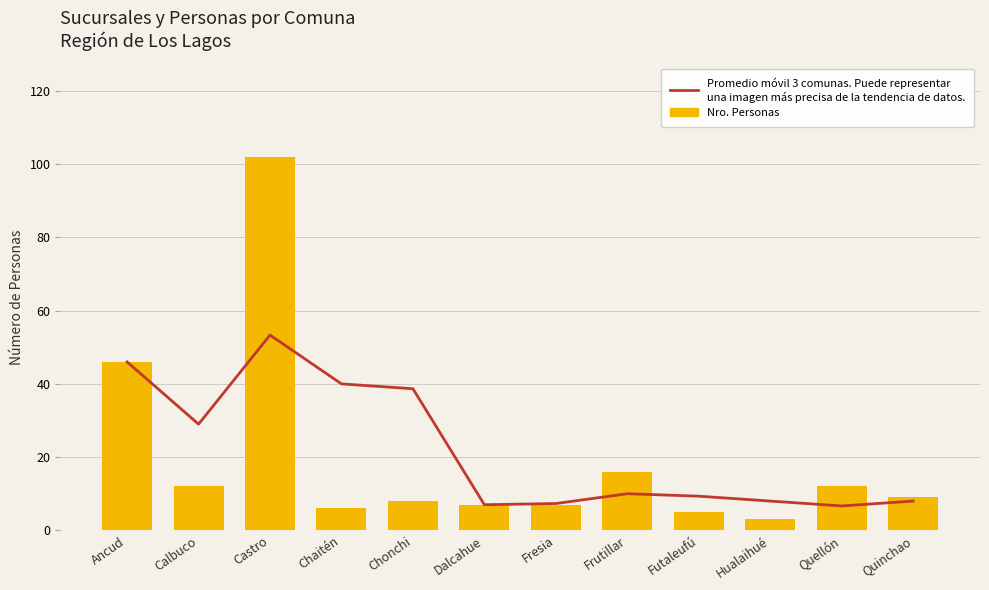

Reading left to right, extract all data points from this chart.

Promedio móvil 3 comunas: 46.0	29.0	53.3	40.0	38.7	7.0	7.3	10.0	9.3	8.0	6.7	8.0
Nro. Personas: 46.0	12.0	102.0	6.0	8.0	7.0	7.0	16.0	5.0	3.0	12.0	9.0